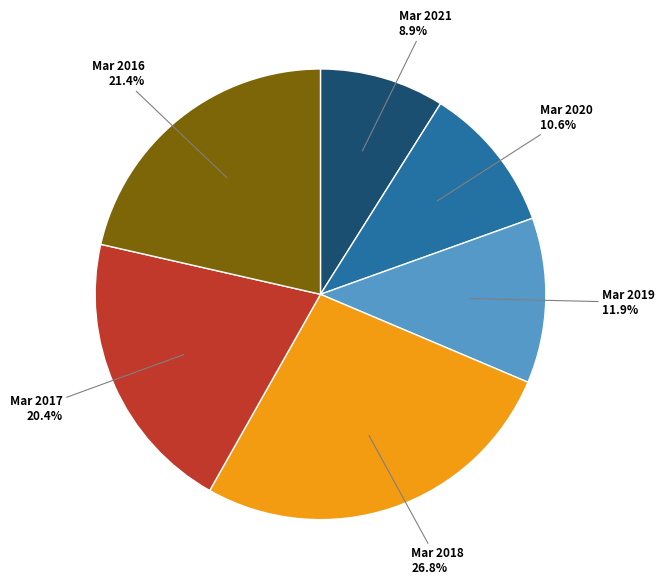

Does any single category account for the majority?

No